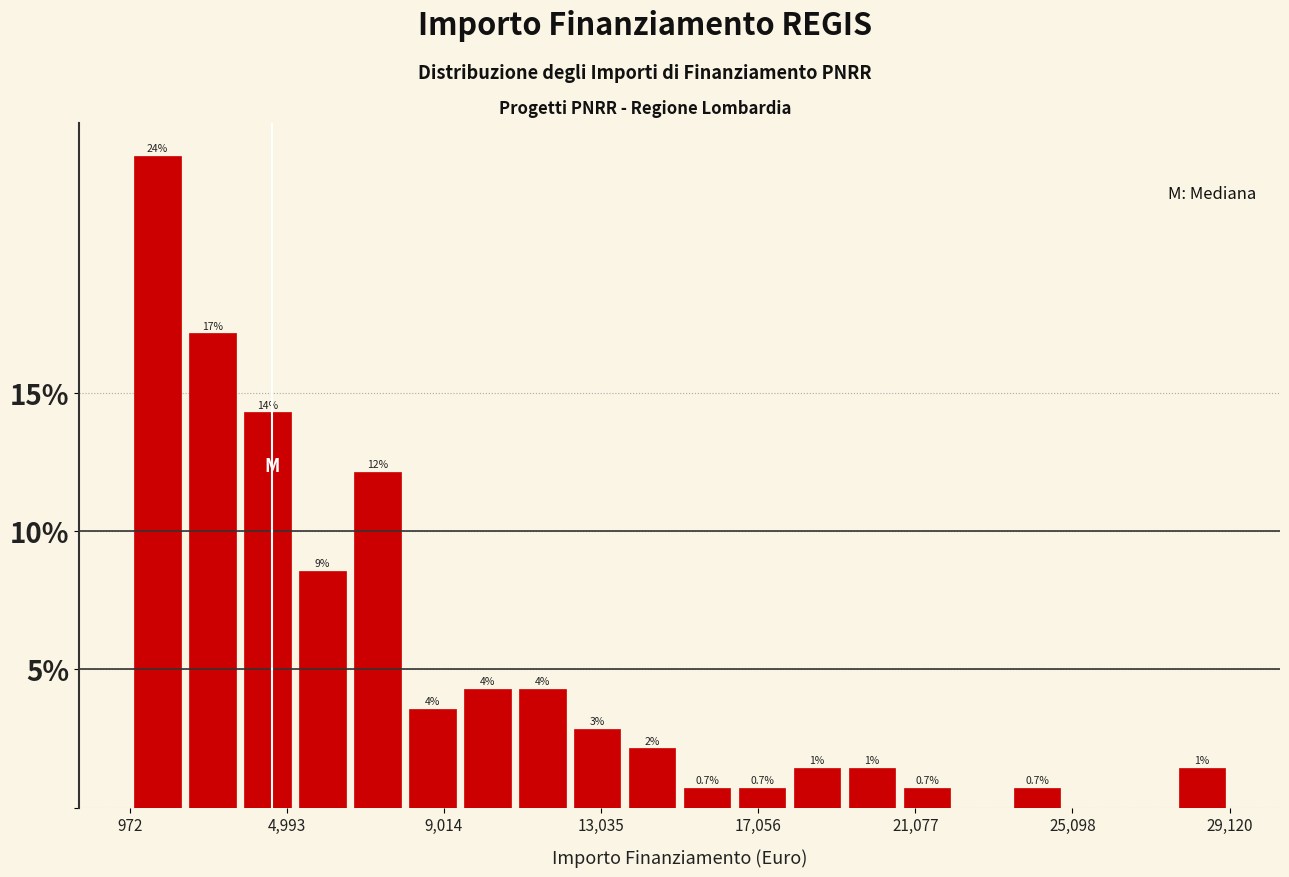

Around what value on the x-axis is the tallest bar? Give the approximate position of its centre, as read against the axis.

1500